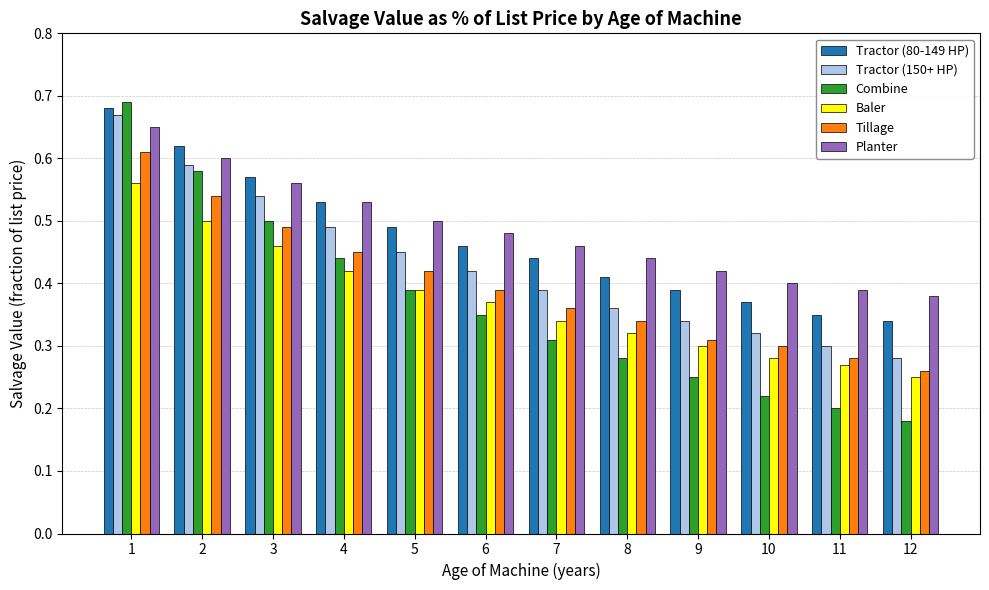

Which category has the highest value in the Tractor (150+ HP) series?

1